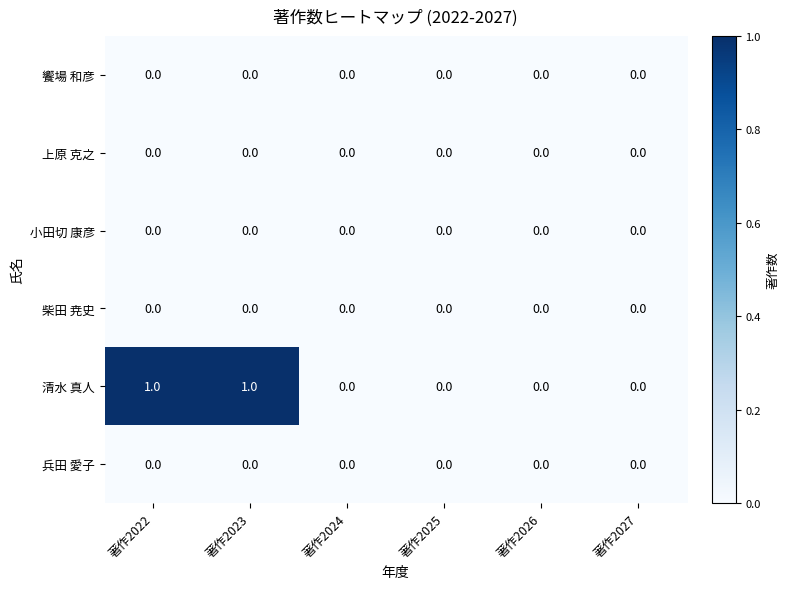

Is the value of 清水 真人 at 著作2023 greater than the value of 小田切 康彦 at 著作2022?

Yes